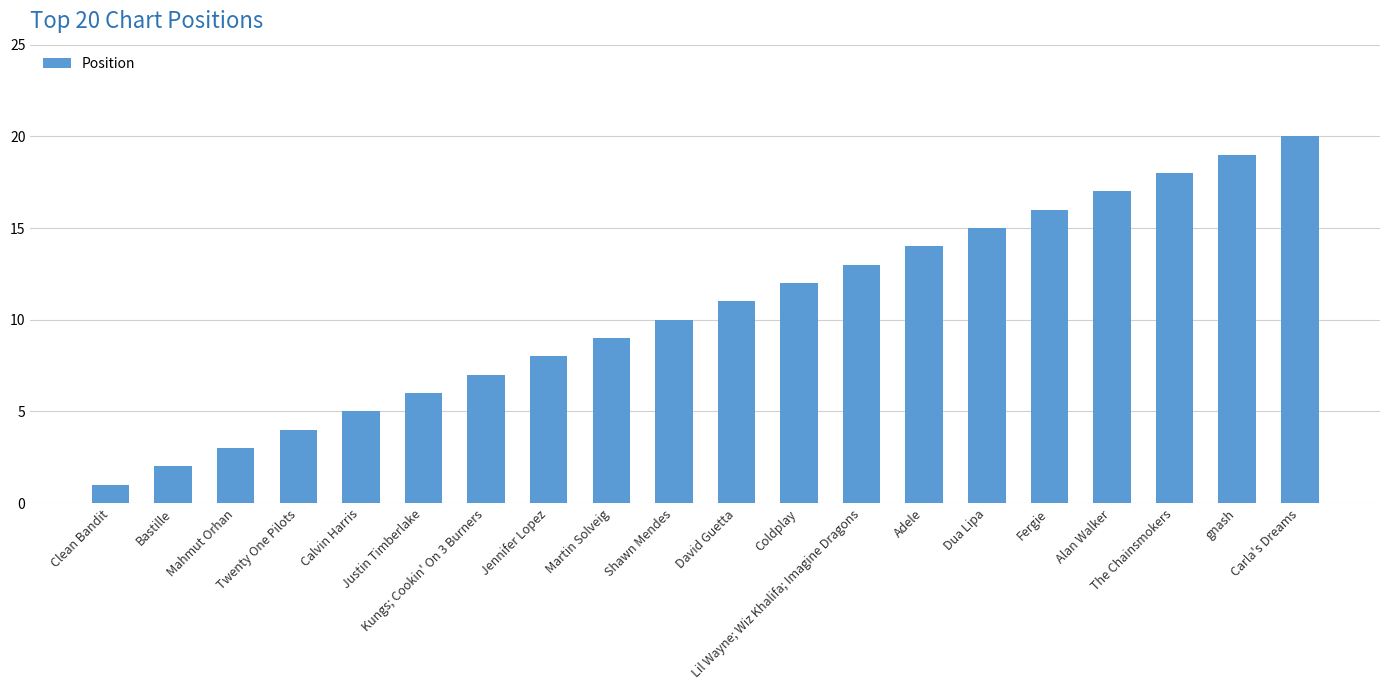

Approximately how many times larger is the value at Dua Lipa compared to gnash?

0.8